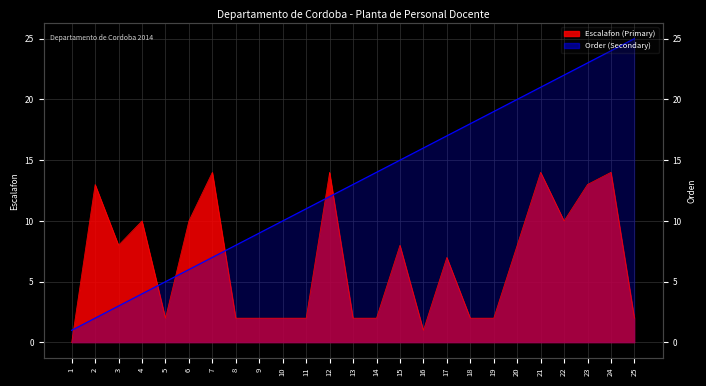

What is the value of the Order (Secondary) point at the 10th from the left?

10